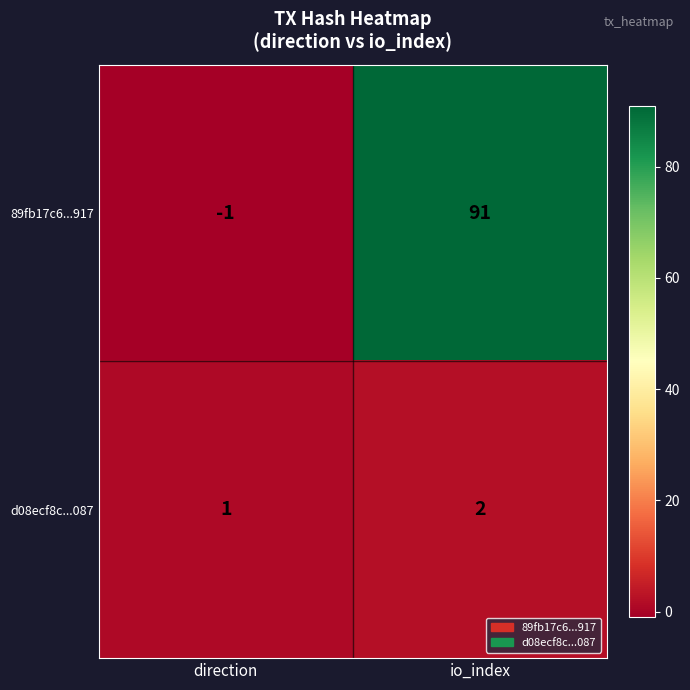

What is the spread (max minus min) of values at direction?

2